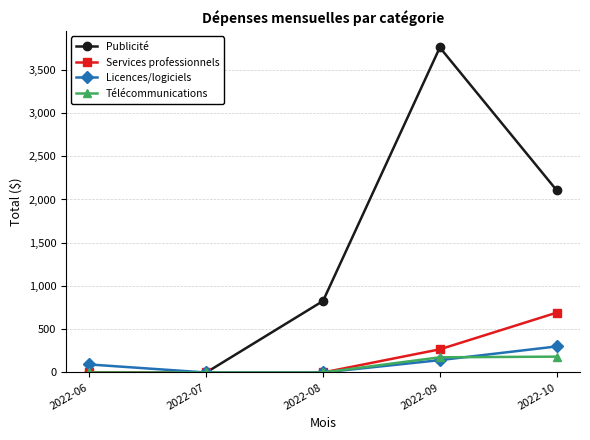

Between 2022-07 and 2022-08, which series saw the biggest shift?

Publicité